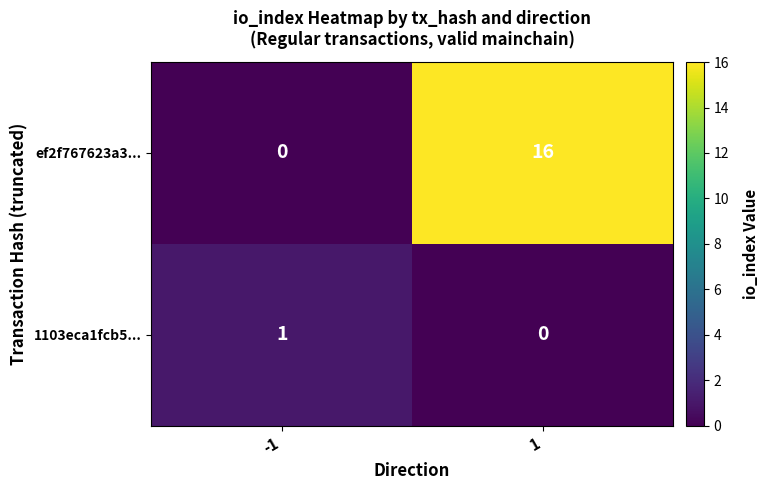

Reading left to right, list all the values displayed in this chart.

ef2f767623a3...: 0	16
1103eca1fcb5...: 1	0